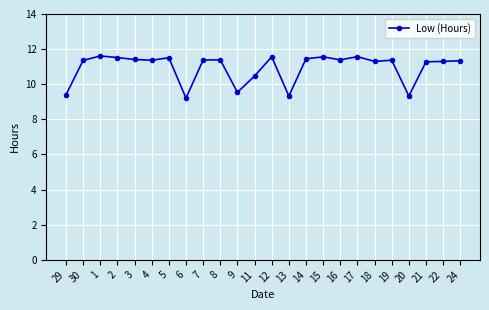

Which label corresponds to the smallest value in the chart?

6